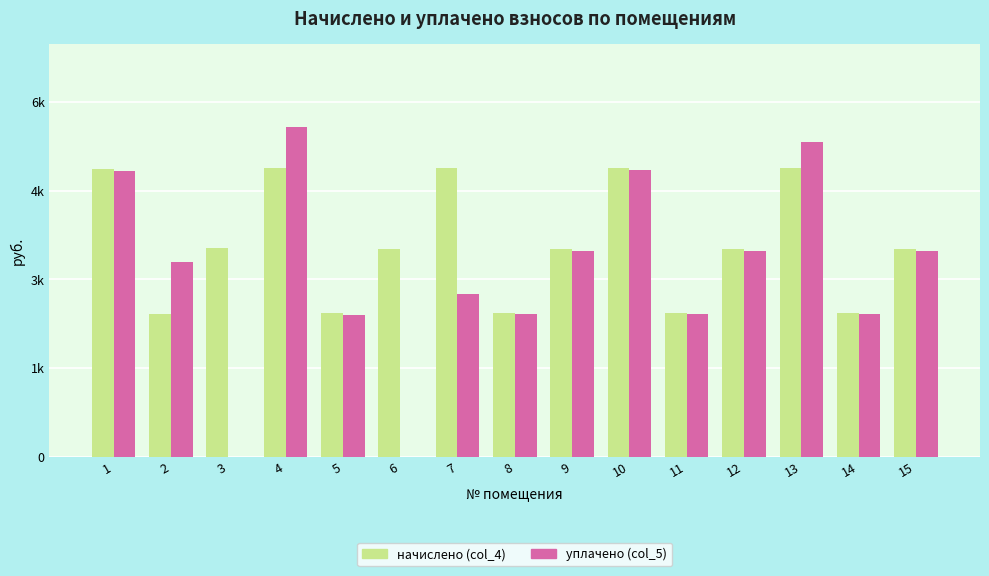

The уплачено (col_5) series shows 4849.5 at 10. True or false?

True